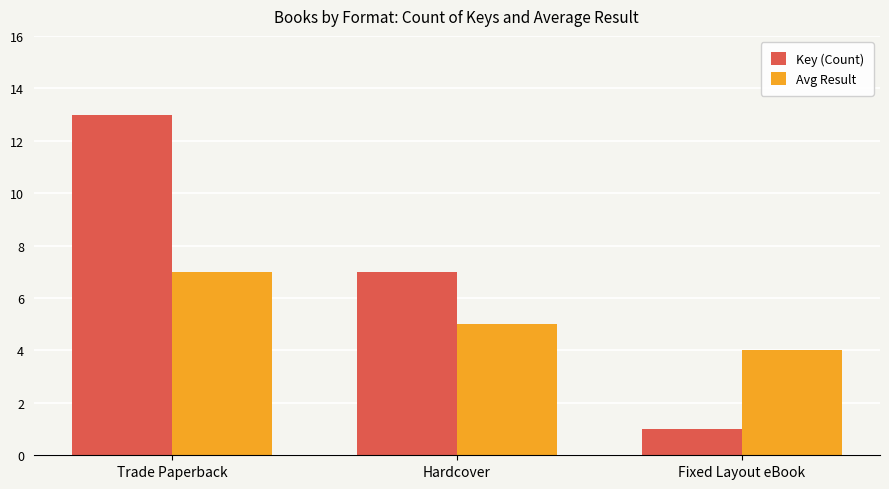

What is the approximate value of Avg Result at Hardcover?

5